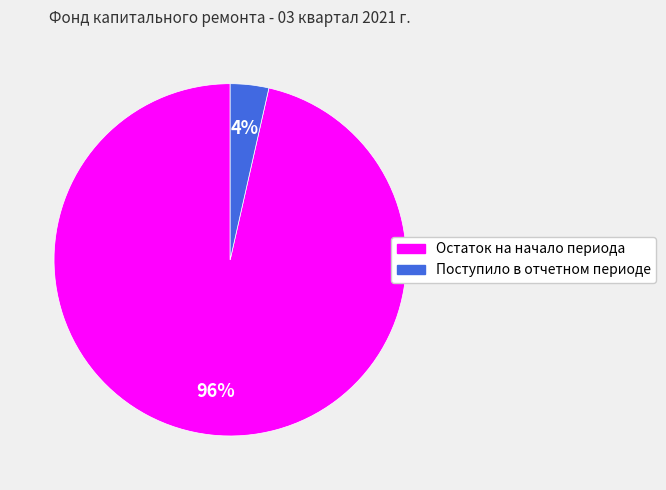

What percentage is the Остаток на начало периода slice, to the nearest percent?

96%